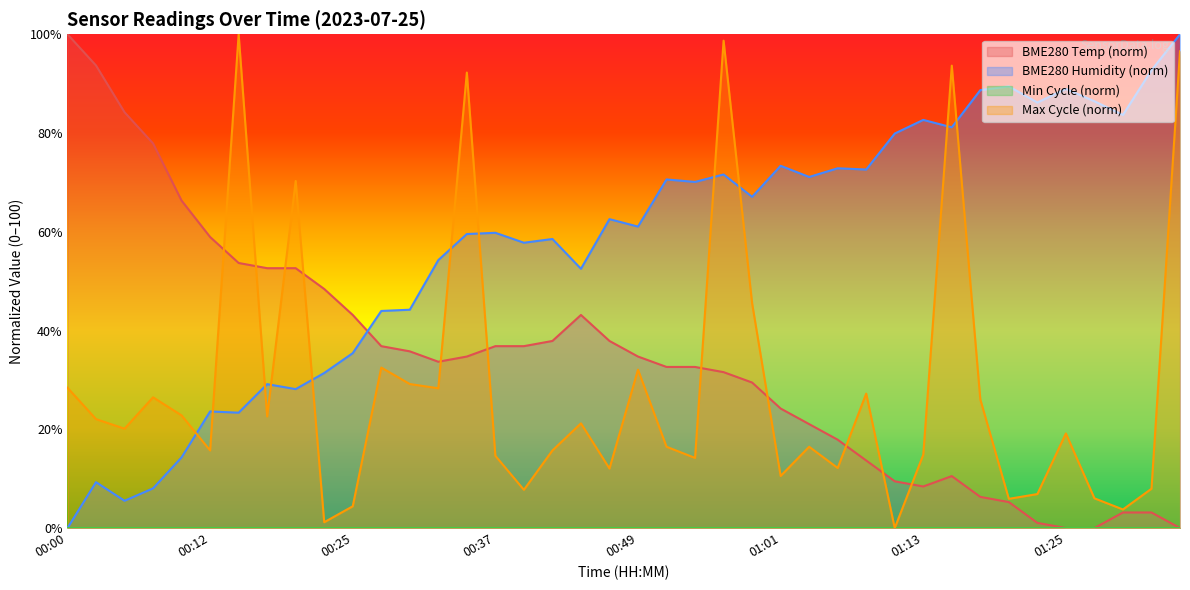

How many values in BME280_humidity are above zero?

39